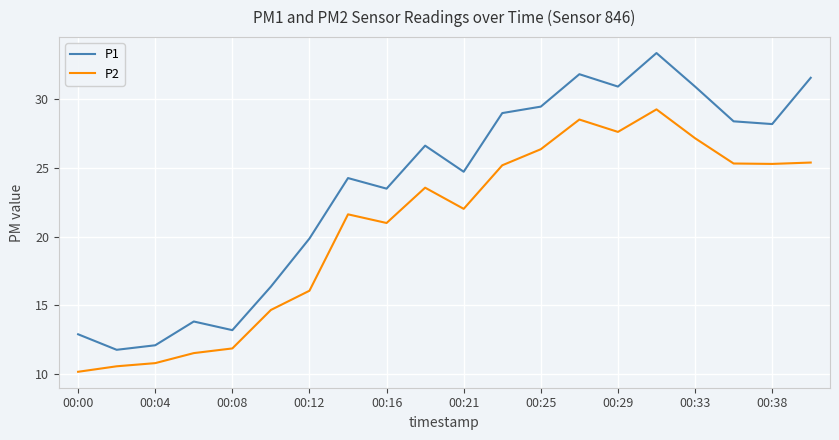

True or false: P2 and P1 intersect in this chart.

False